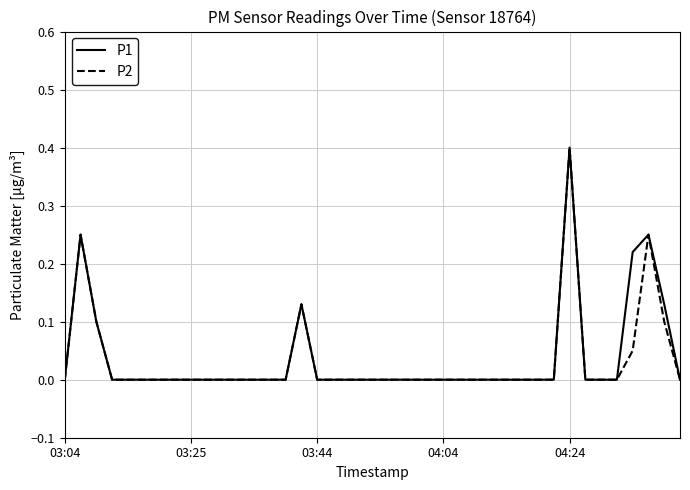

What is the maximum value shown in the chart?

0.4